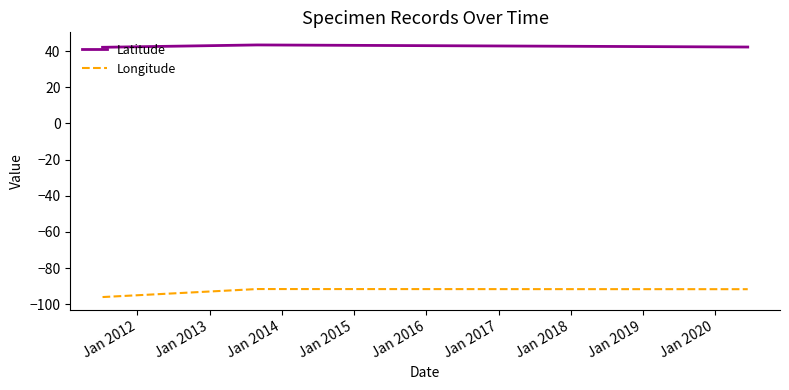

What is the minimum value for Longitude?

-96.0